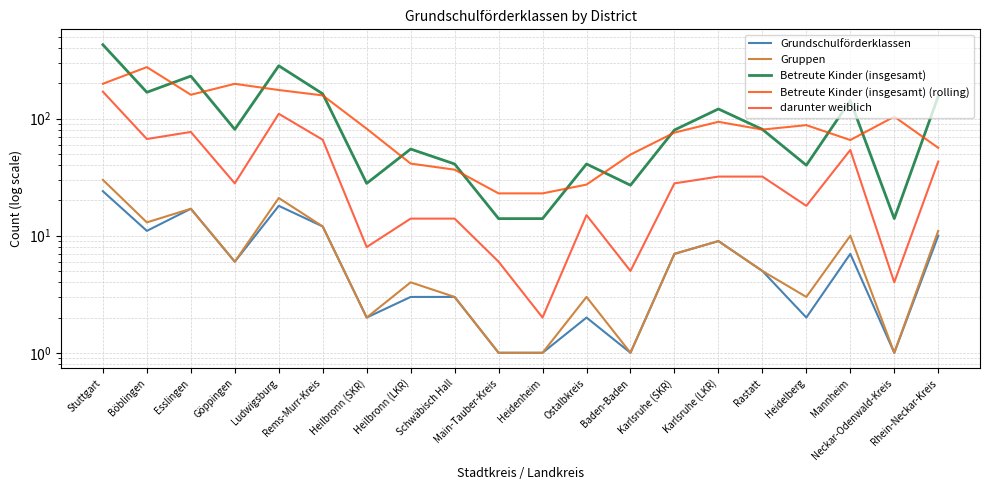

What is the value of the Grundschulförderklassen point at the 4th from the left?

6.0